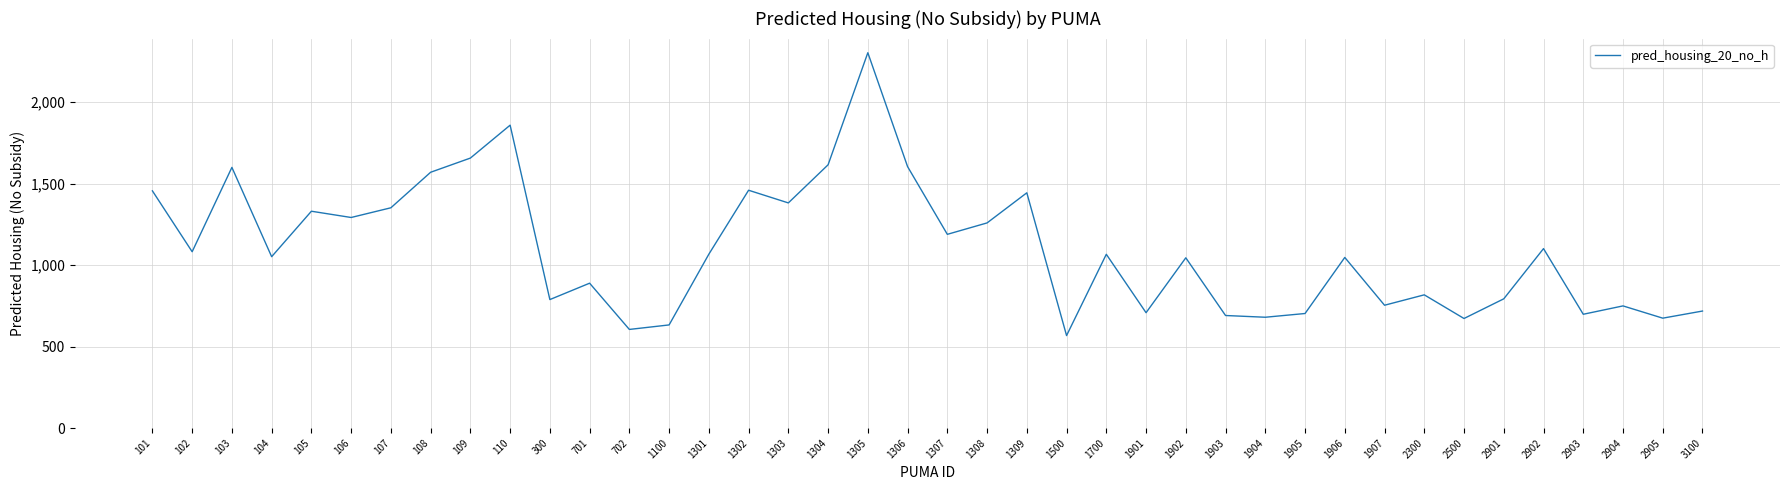

What is the maximum value shown in the chart?

2303.0